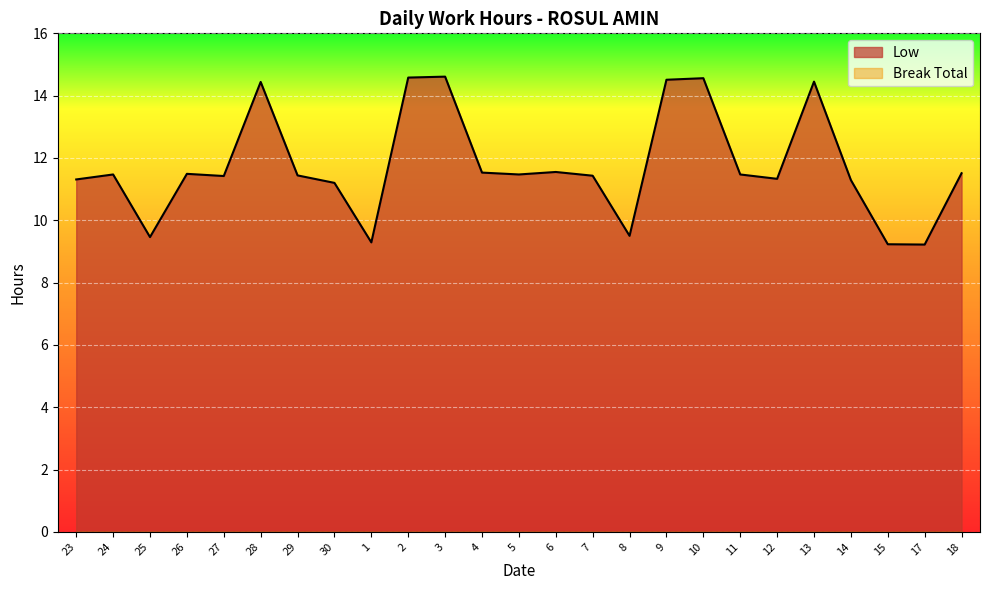

The value at 14 is 5.4. True or false?

False